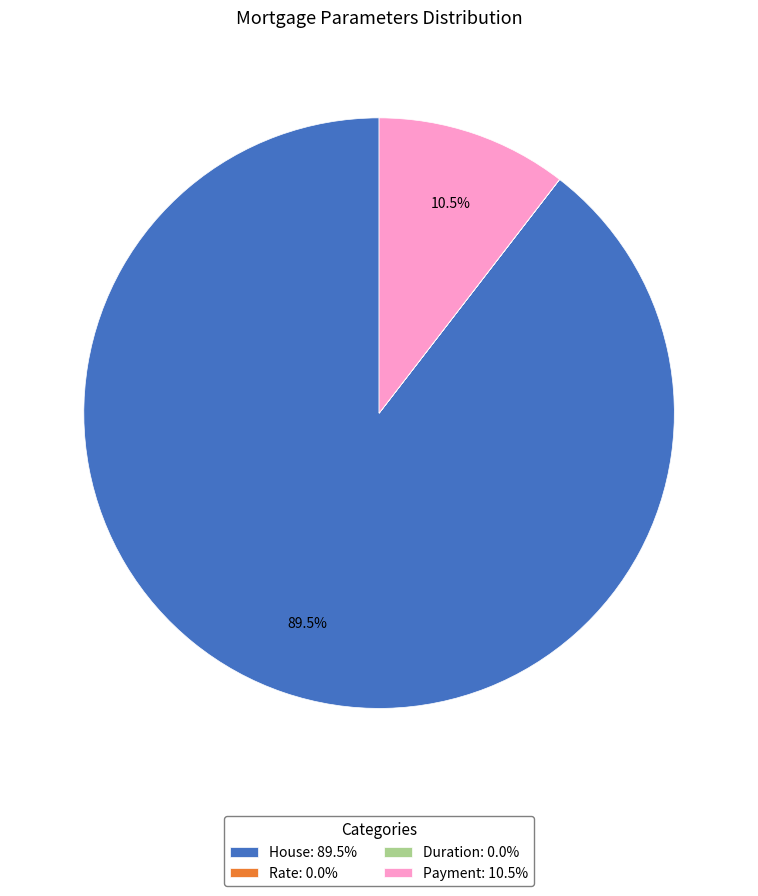

What is the total percentage of Payment: 10.5% and House: 89.5%?

100.0%